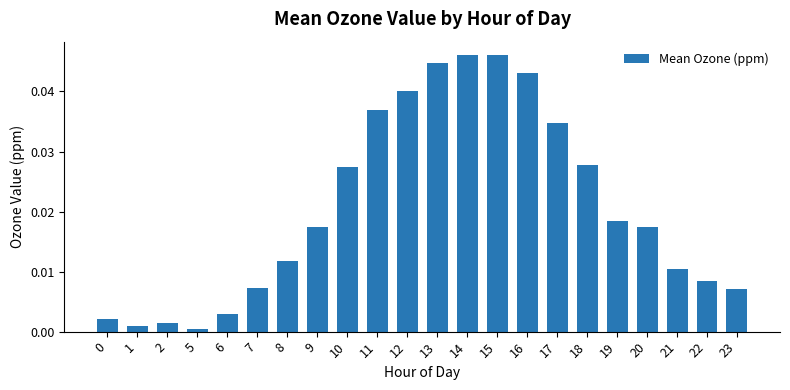

Count the number of data series in this chart.

1